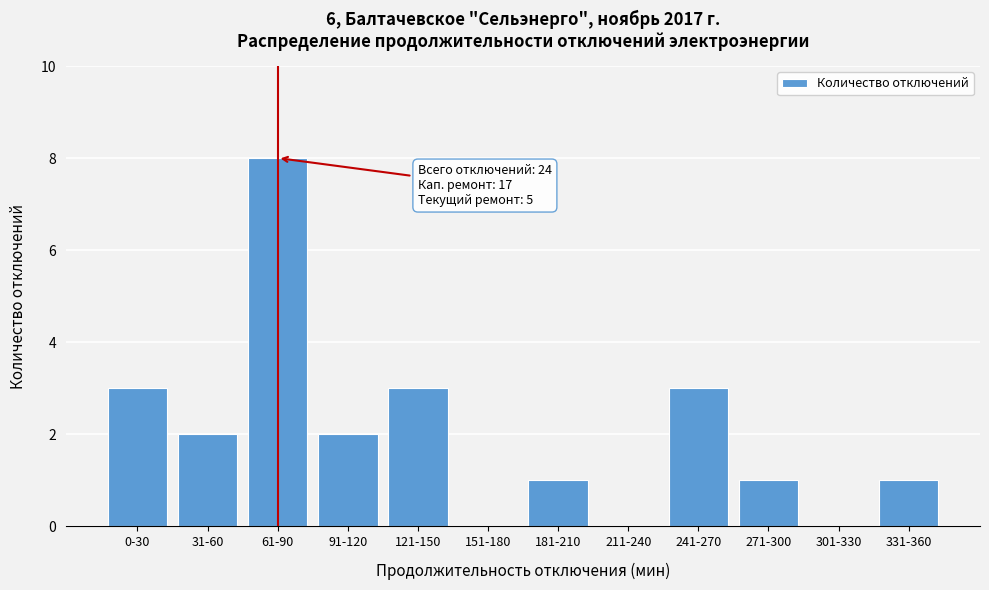

Reading left to right, extract all data points from this chart.

0-30=3	31-60=2	61-90=8	91-120=2	121-150=3	151-180=0	181-210=1	211-240=0	241-270=3	271-300=1	301-330=0	331-360=1